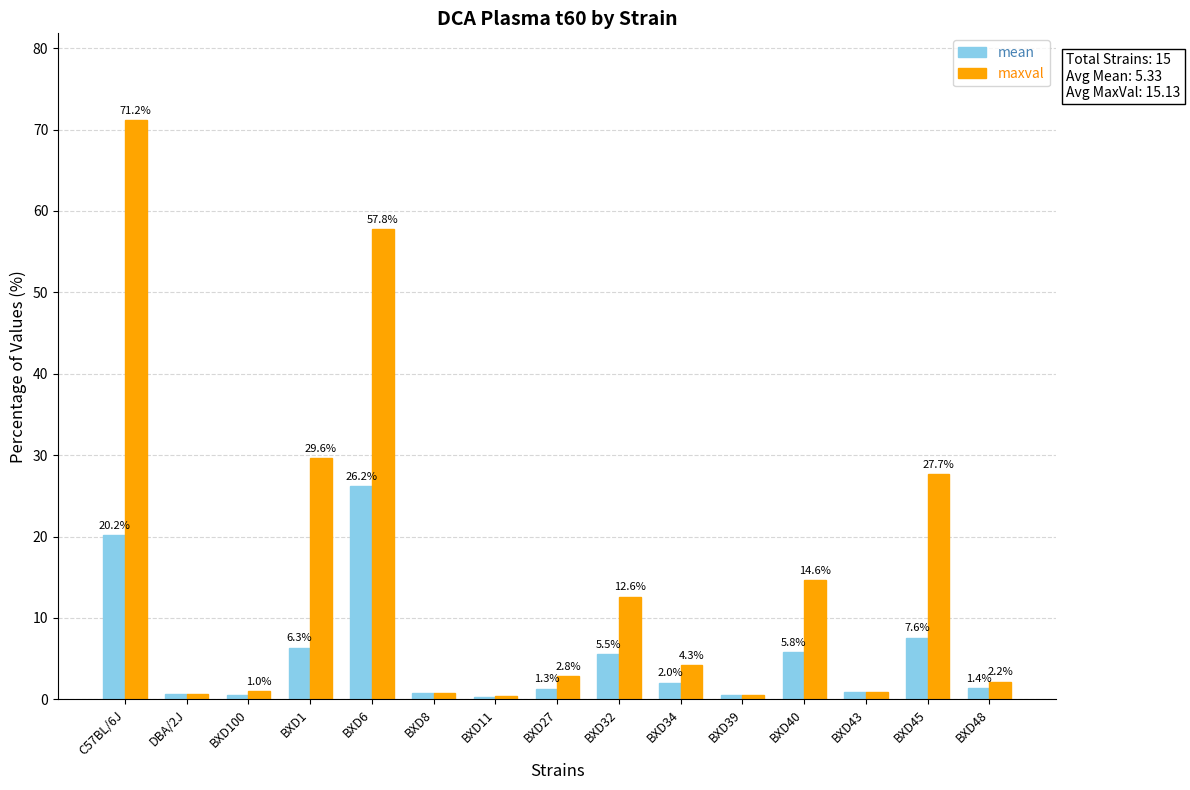

Which category has the highest value across all series?

C57BL/6J